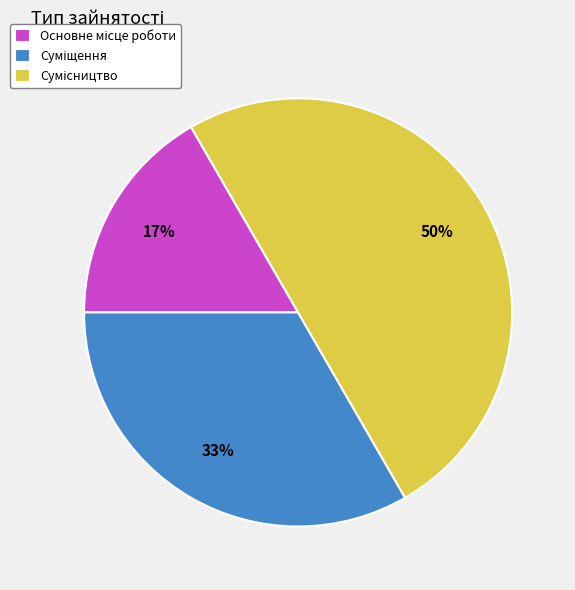

To the nearest percent, what is the average slice percentage?

33%